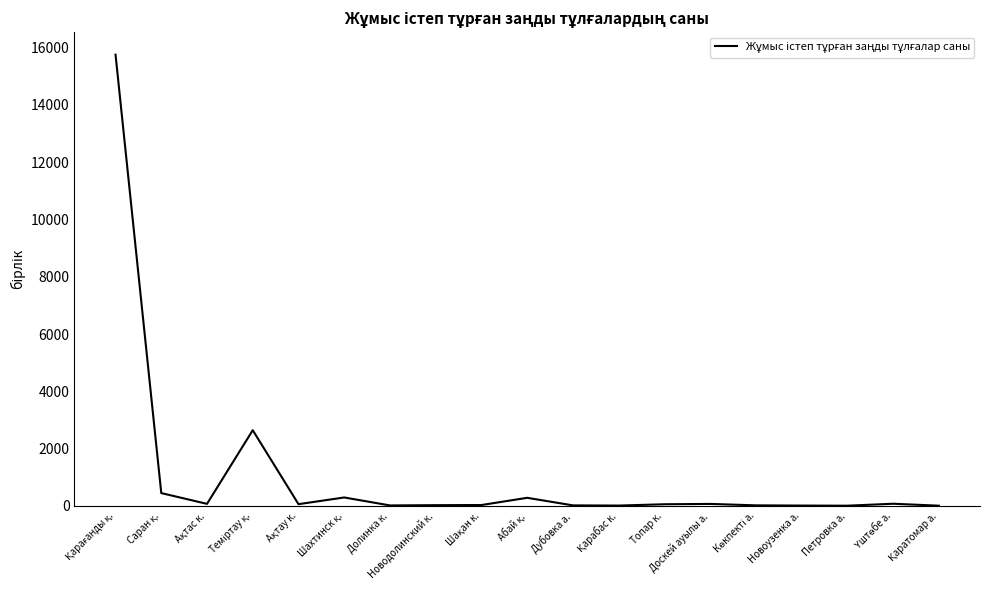

What is the minimum value shown in the chart?

10